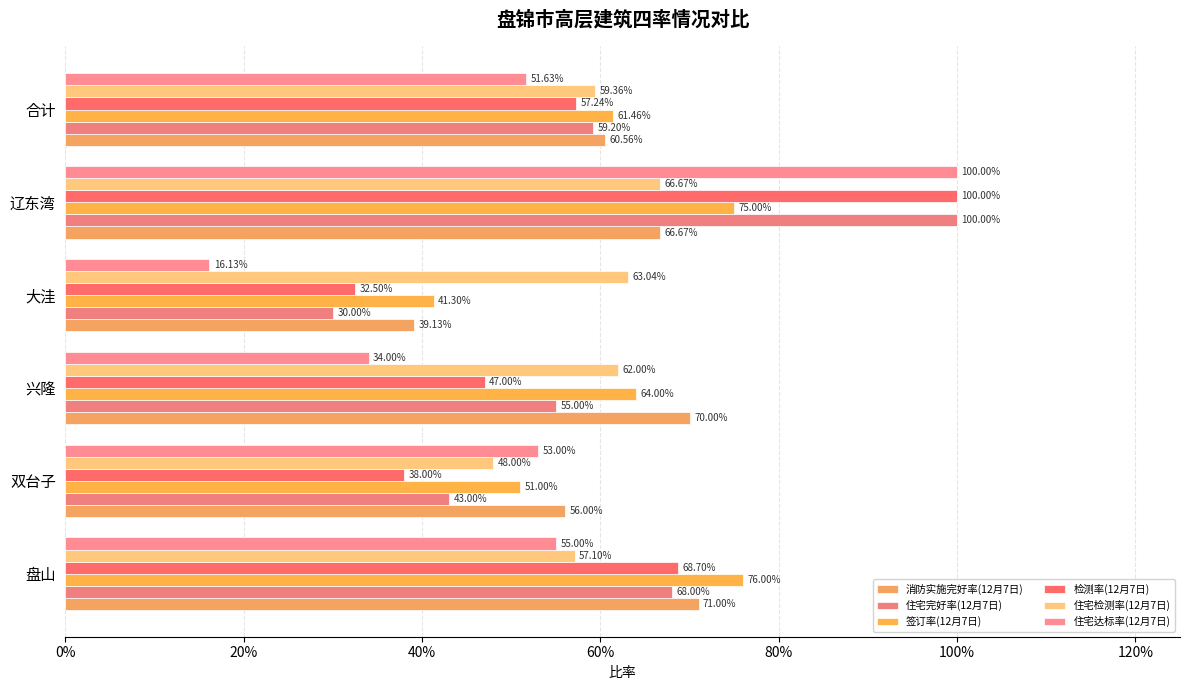

What are all the series names shown in the legend?

消防实施完好率(12月7日), 住宅完好率(12月7日), 签订率(12月7日), 检测率(12月7日), 住宅检测率(12月7日), 住宅达标率(12月7日)